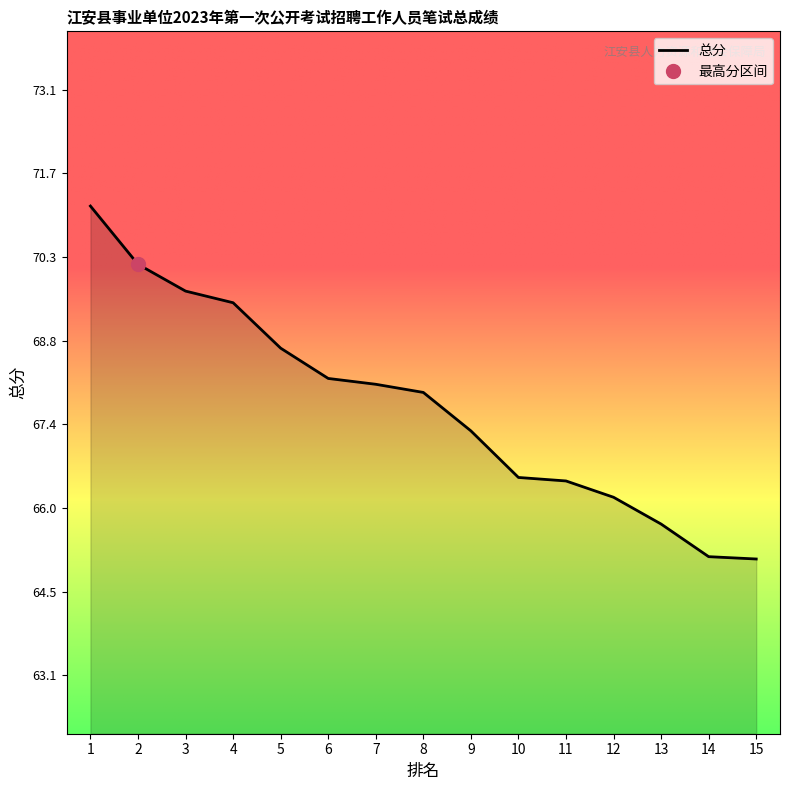

How many series are shown in this chart?

1